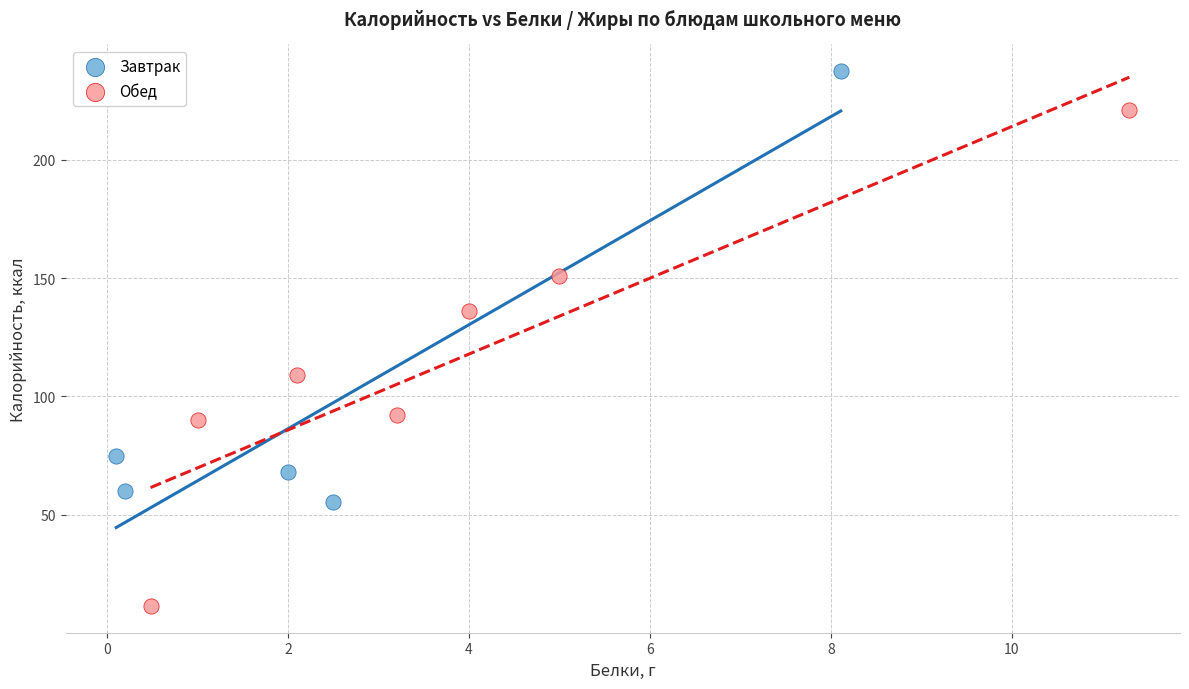

What are all the series names shown in the legend?

Завтрак, Обед